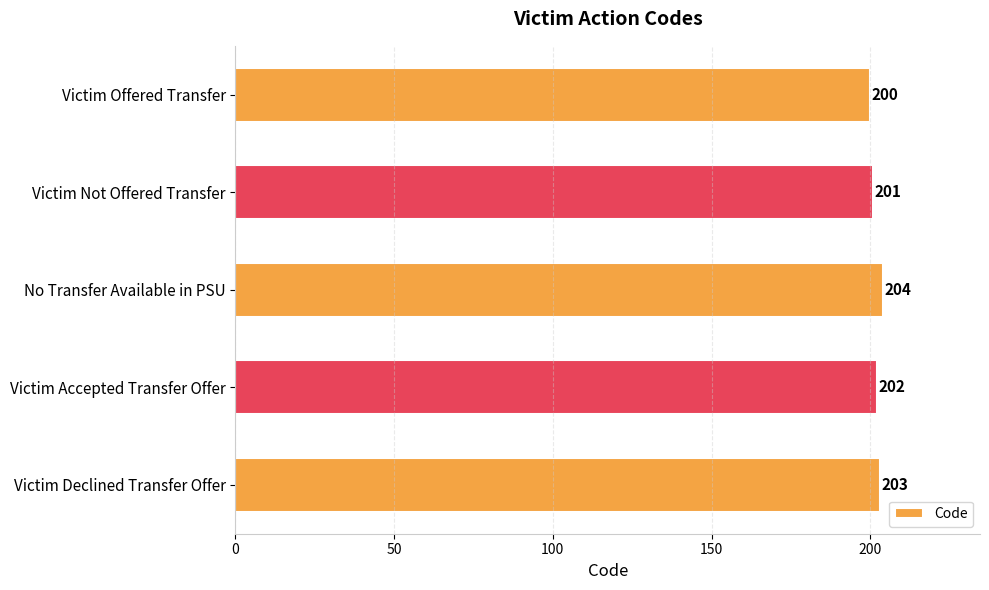

Reading top to bottom, extract all data points from this chart.

Victim Offered Transfer=200	Victim Not Offered Transfer=201	No Transfer Available in PSU=204	Victim Accepted Transfer Offer=202	Victim Declined Transfer Offer=203